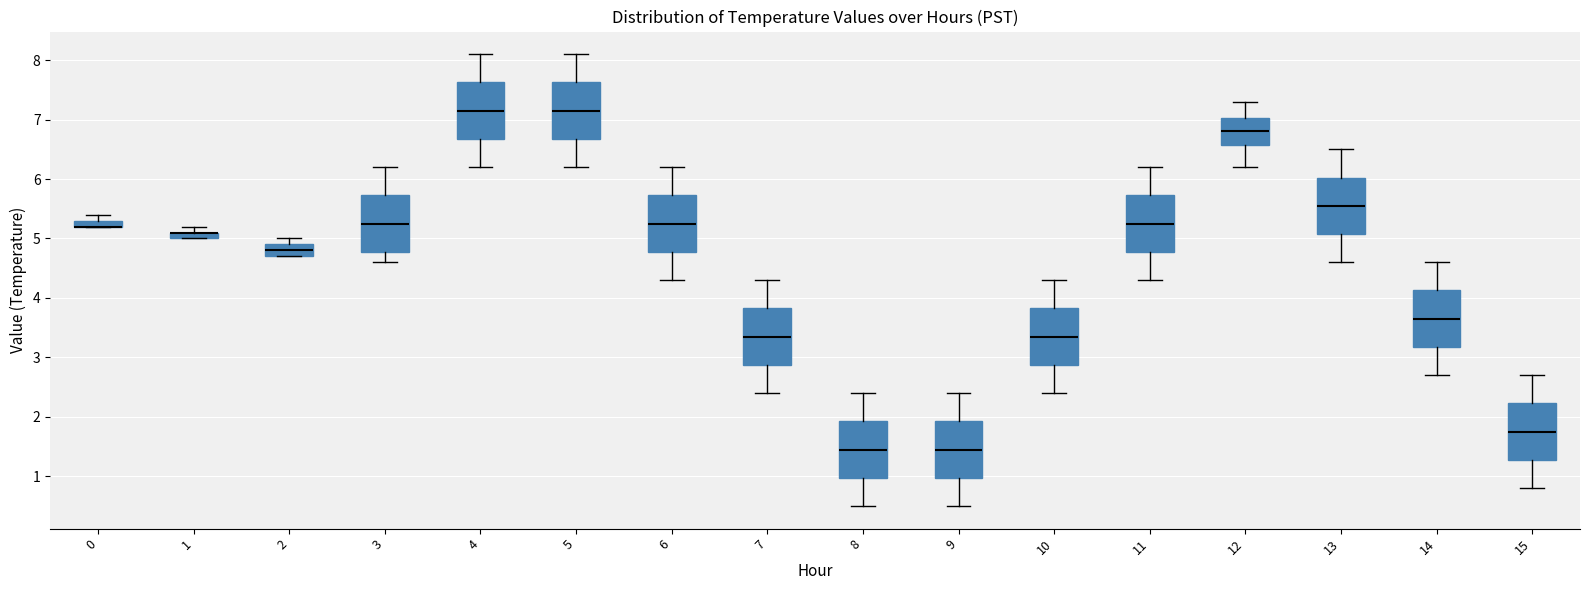

Where does the median line of the box at x = 12 sit on the y-axis? The values are not printed on the chart, so give them approximately, as read against the axis.

6.8